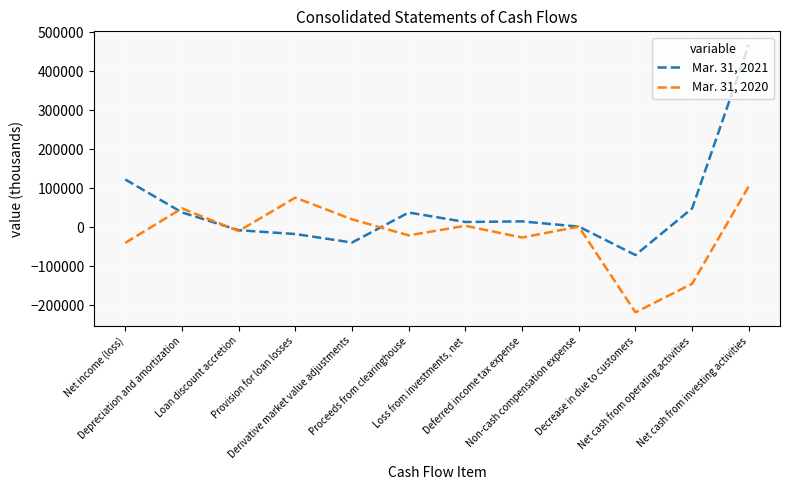

What is the maximum value shown in the chart?

468362